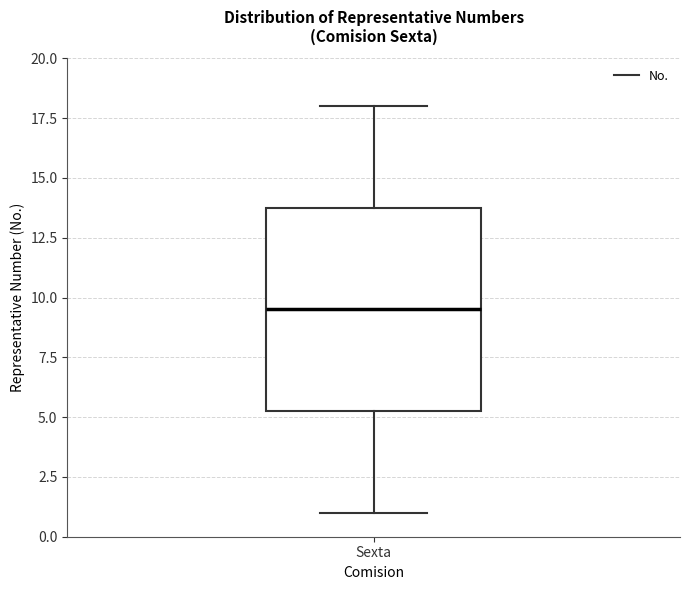

Read this box plot against the y-axis: the position of the median line, the range covered by the box, and the ends of both whiskers. The values are not printed on the chart, so give them approximately, as read against the axis.

median 9.5, box 5.5 to 14.0, whiskers 1.0 to 18.0